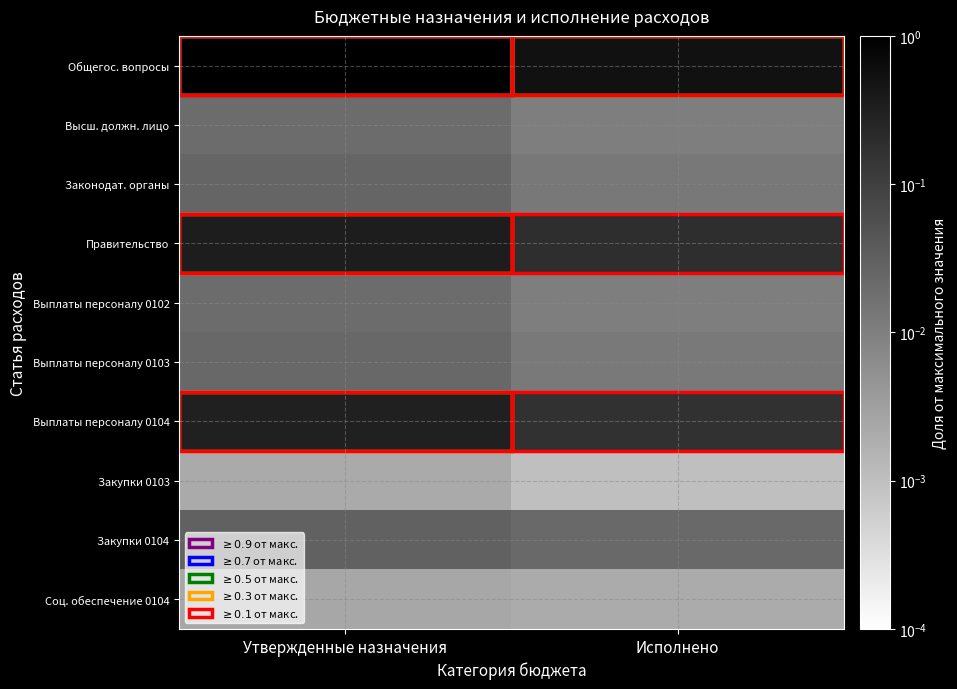

Reading left to right, what are all the values shown in this chart?

Общегос. вопросы: Утвержденные назначения=1.0	Исполнено=0.5
Высш. должн. лицо: Утвержденные назначения=0.0	Исполнено=0.0
Законодат. органы: Утвержденные назначения=0.0	Исполнено=0.0
Правительство: Утвержденные назначения=0.3	Исполнено=0.2
Выплаты персоналу 0102: Утвержденные назначения=0.0	Исполнено=0.0
Выплаты персоналу 0103: Утвержденные назначения=0.0	Исполнено=0.0
Выплаты персоналу 0104: Утвержденные назначения=0.3	Исполнено=0.2
Закупки 0103: Утвержденные назначения=0.0	Исполнено=0.0
Закупки 0104: Утвержденные назначения=0.0	Исполнено=0.0
Соц. обеспечение 0104: Утвержденные назначения=0.0	Исполнено=0.0